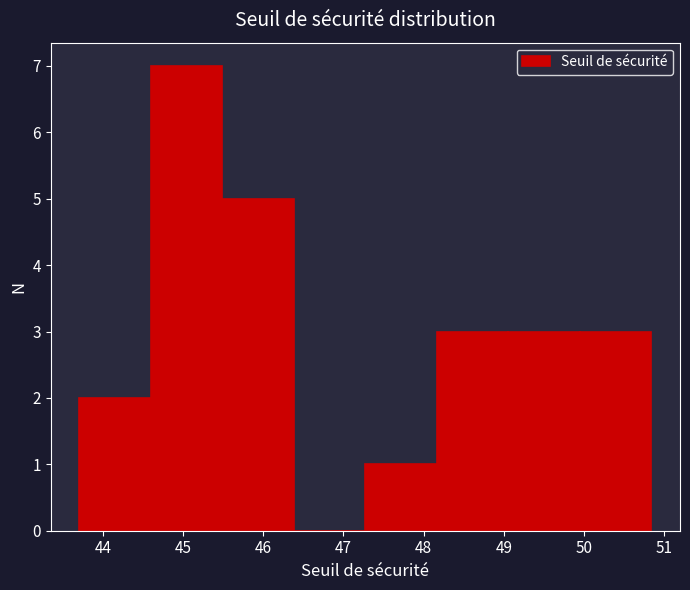

Which range on the x-axis has the tallest bar?

44.6 to 45.5